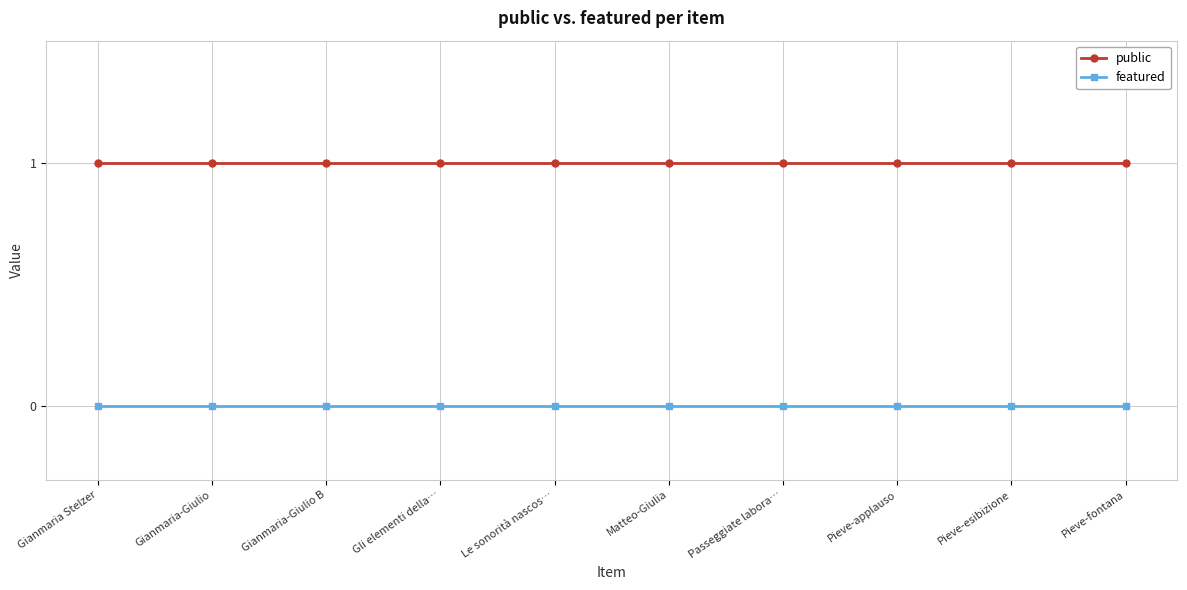

What is the label of the 1st point from the right?

Pieve-fontana